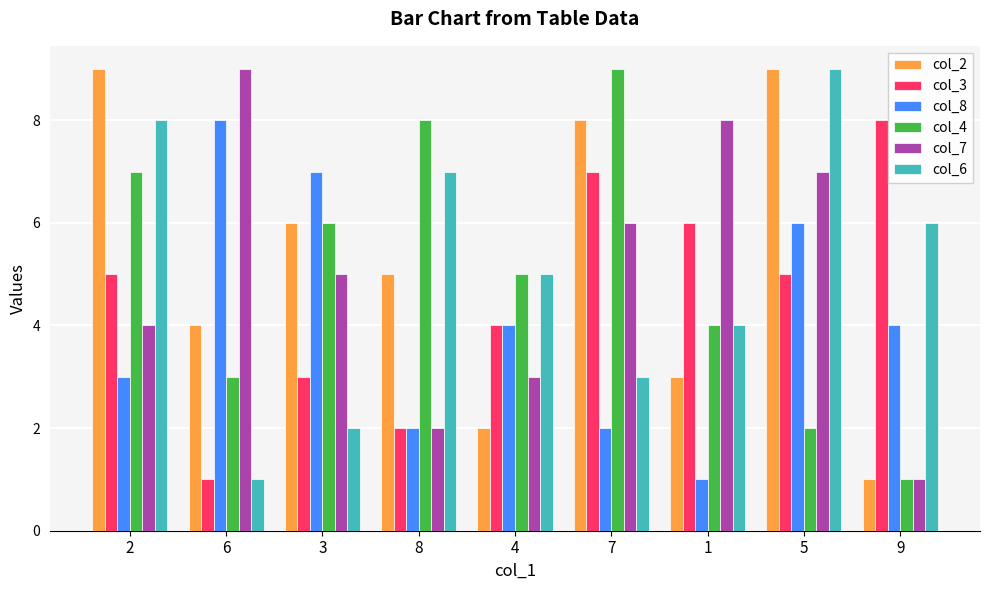

How many bars are there in total?

54